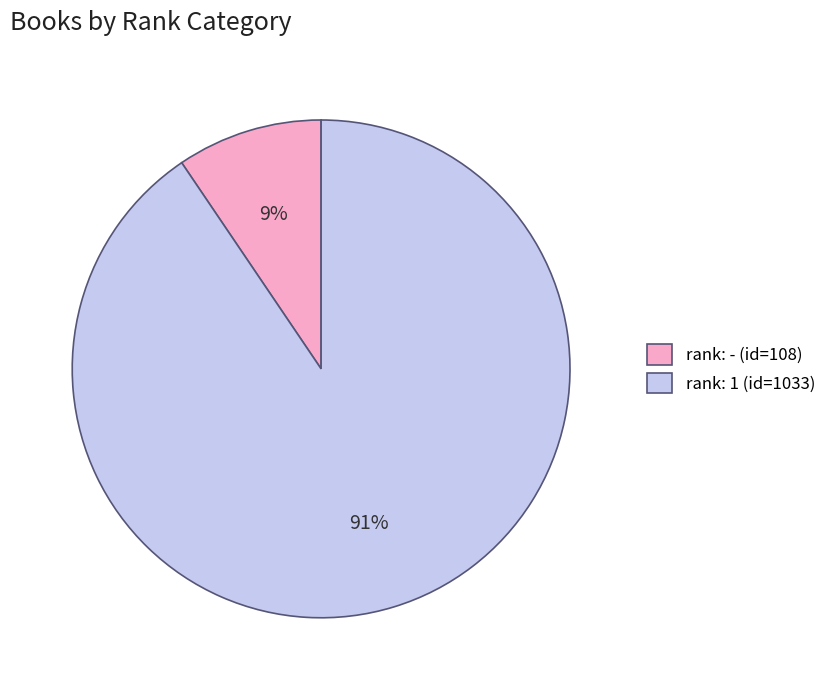

To the nearest percent, what portion does rank: - (id=108) represent?

9%